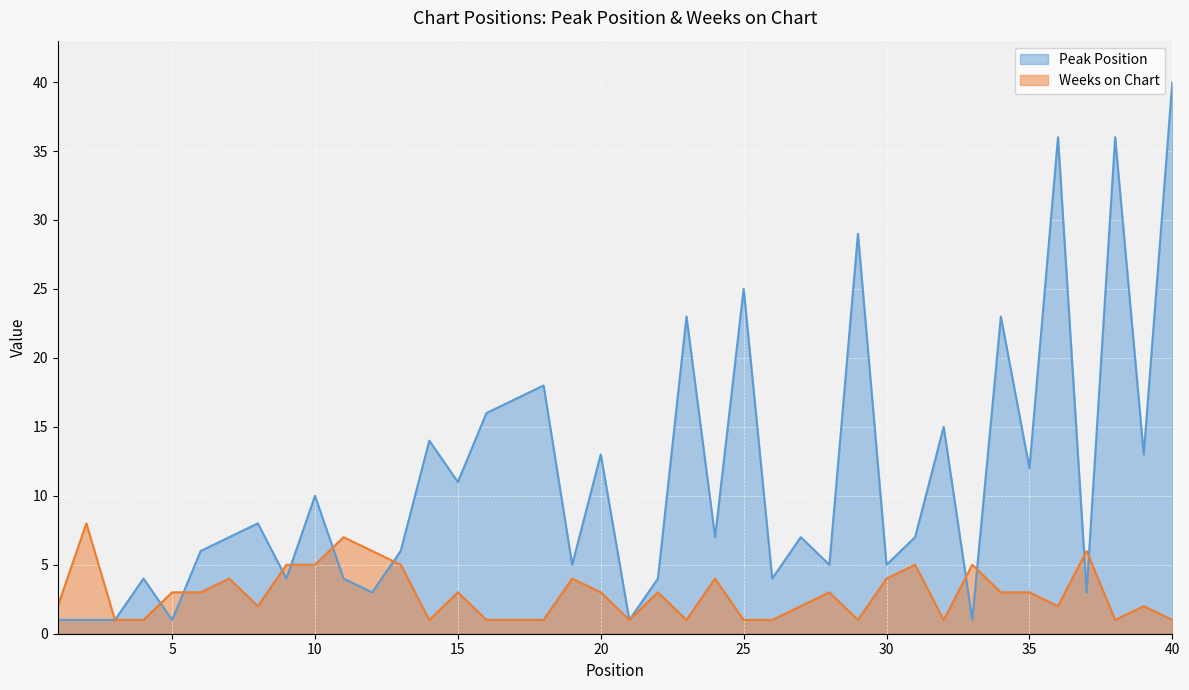

Where is the first local minimum for Peak Position?

5